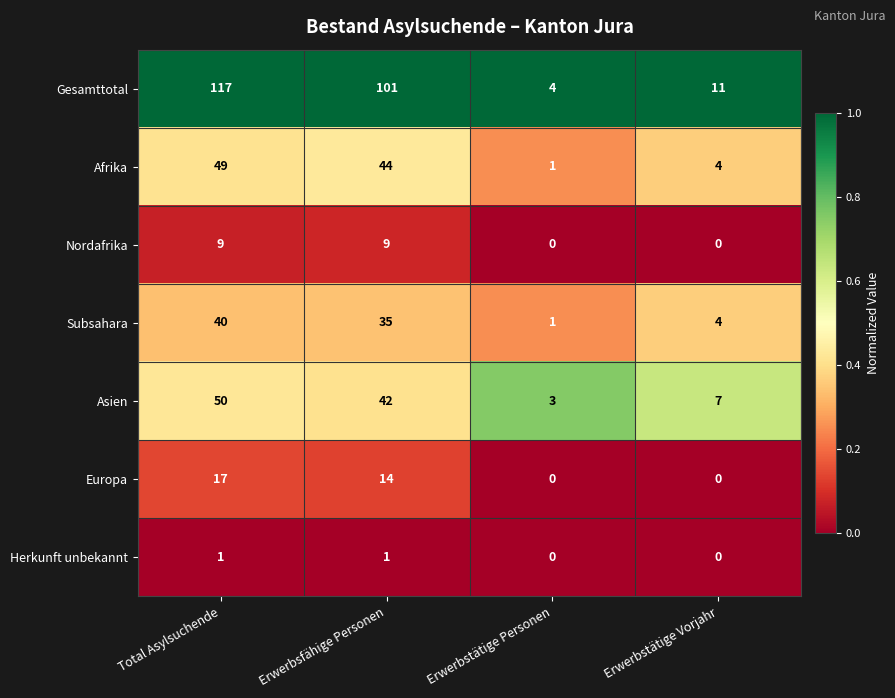

Rank the series by their maximum value, from highest to lowest.

Gesamttotal, Asien, Afrika, Subsahara, Europa, Nordafrika, Herkunft unbekannt